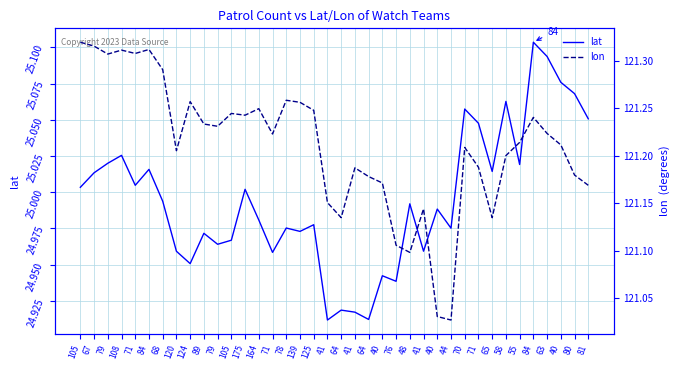

What is the value of the lon point at the 26th from the left?

121.2